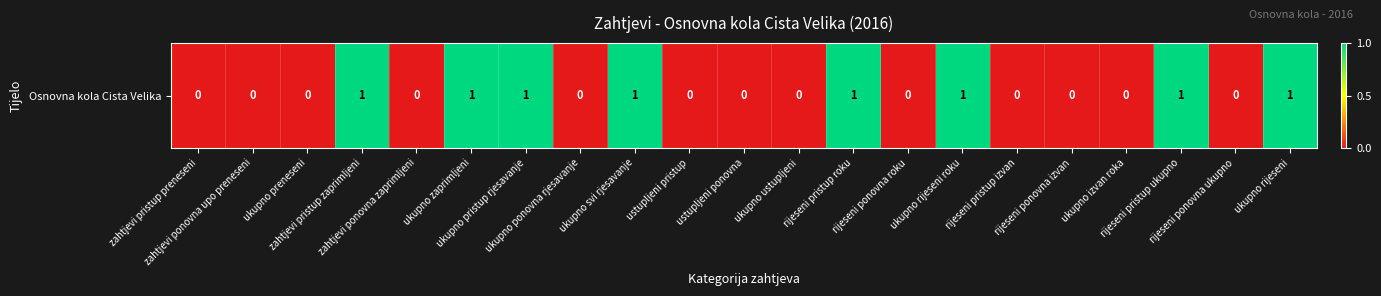

Reading left to right, list all the values displayed in this chart.

0	0	0	1	0	1	1	0	1	0	0	0	1	0	1	0	0	0	1	0	1